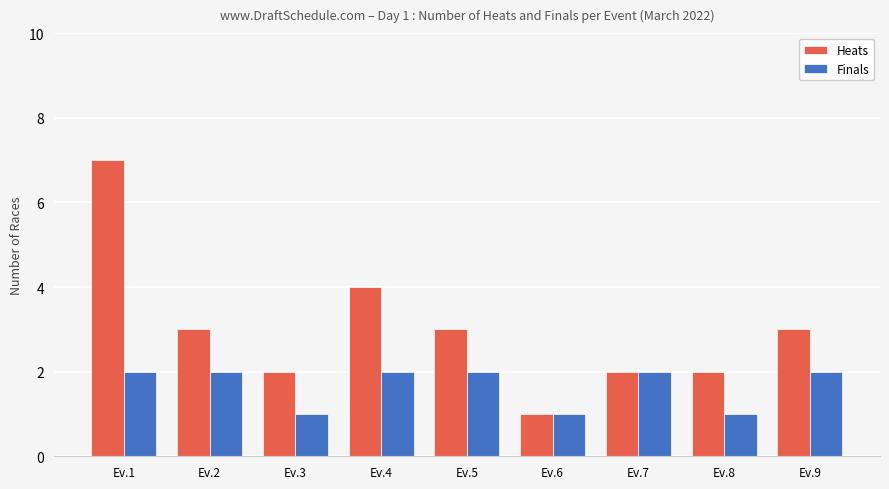

What is the maximum value for Heats?

7